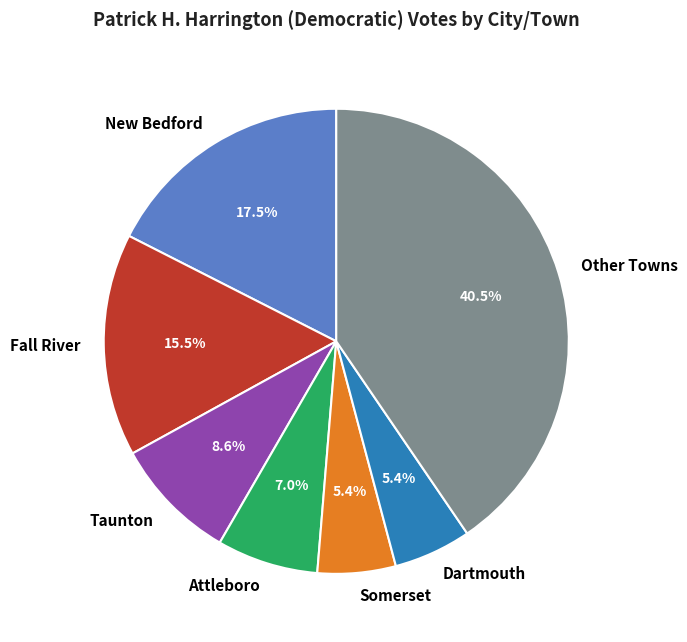

What is the ratio of the value at New Bedford to the value at Attleboro?

2.5